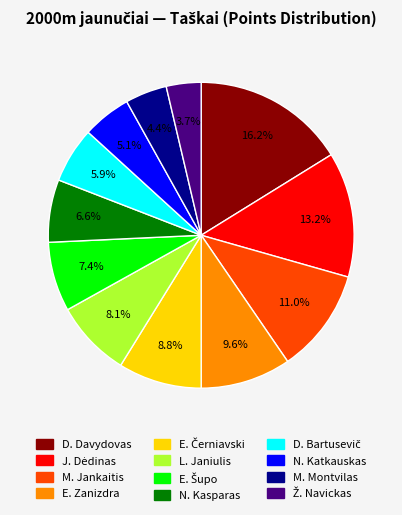

Does any single category account for the majority?

No